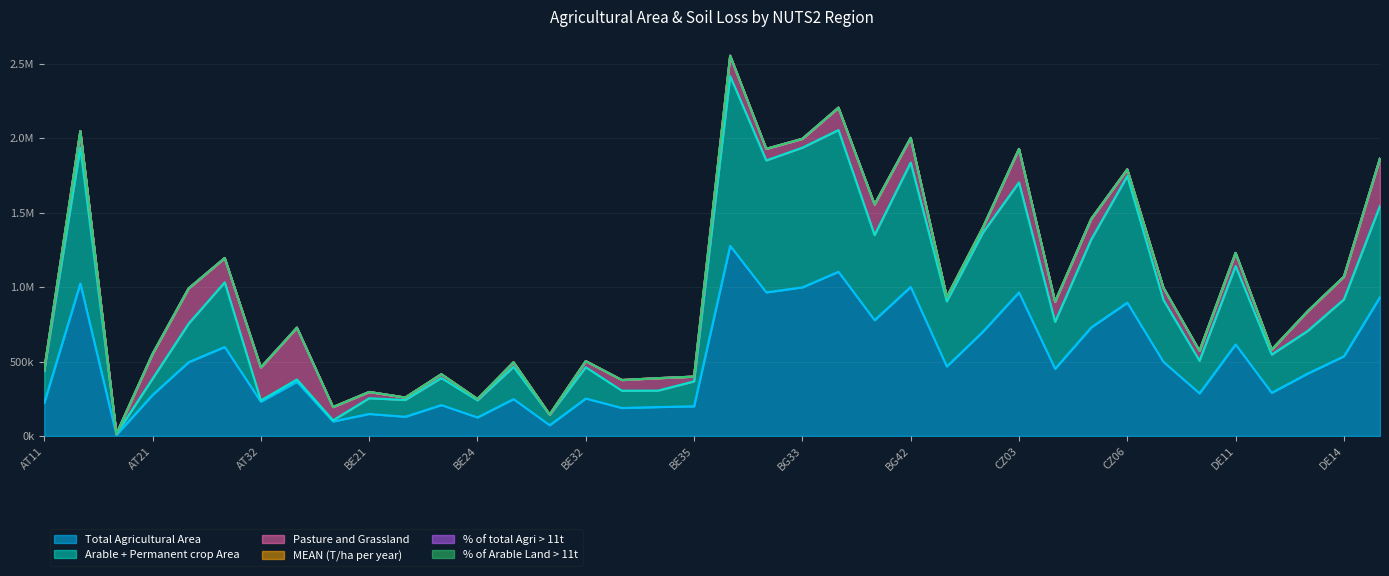

List the series in order of their peak value, lowest first.

MEAN (T/ha per year), % of Arable Land > 11t, % of total Agri > 11t, Pasture and Grassland, Arable + Permanent crop Area, Total Agricultural Area